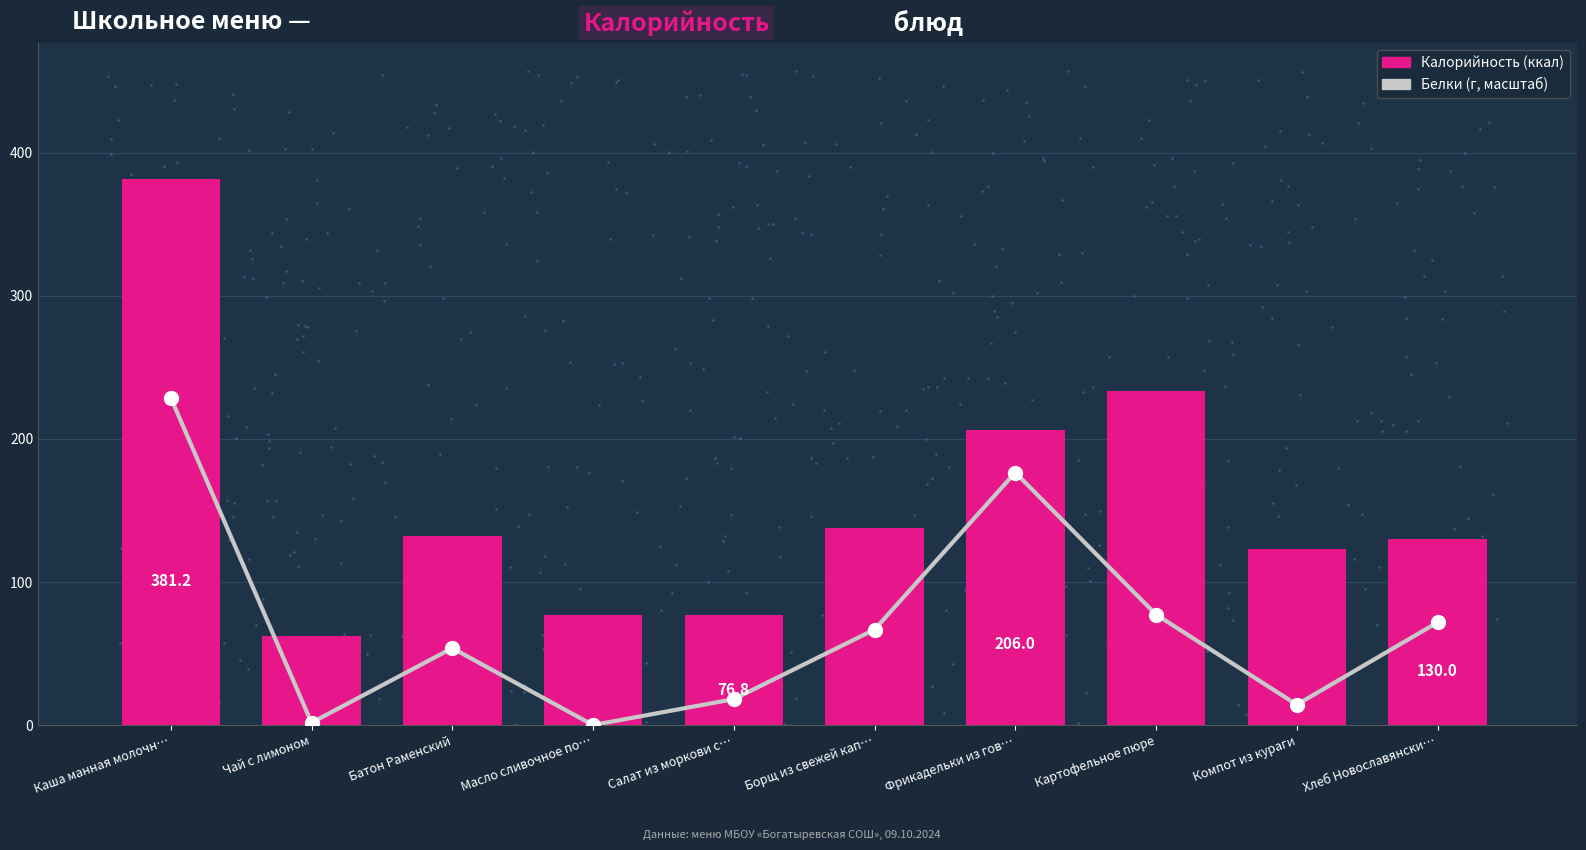

Which series contains the highest Y value?

Калорийность